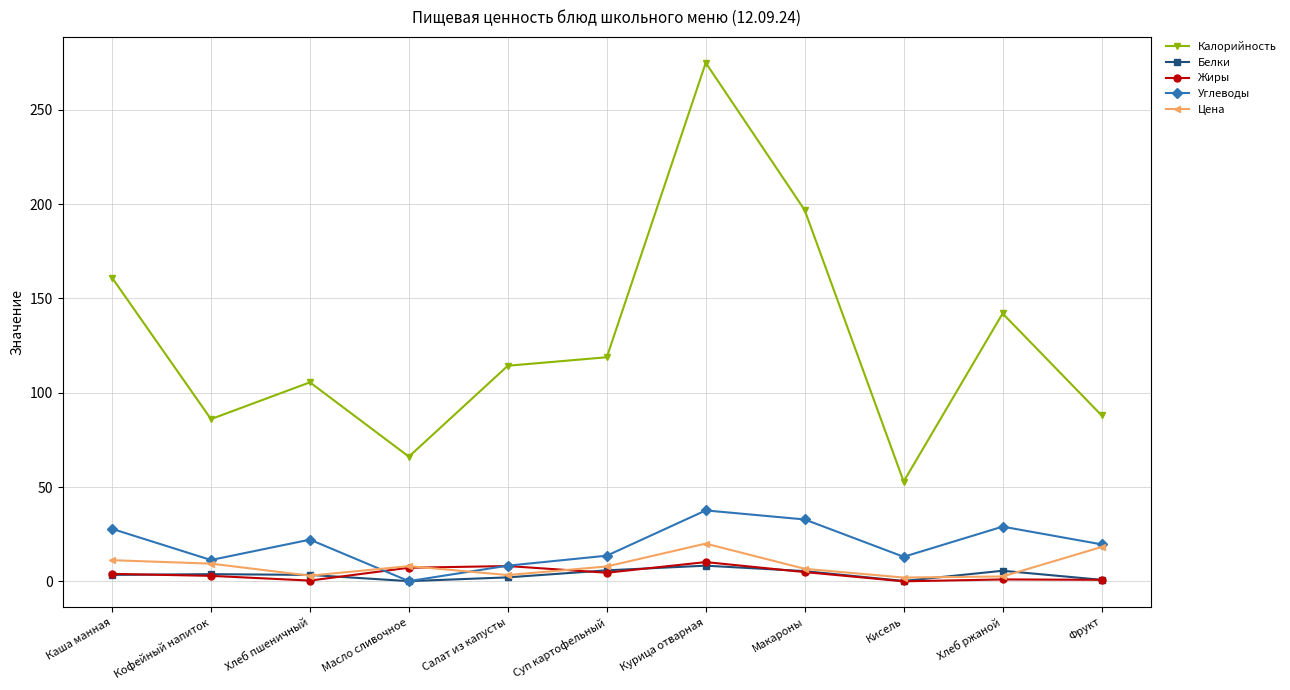

At which label is Углеводы closest to 18?

Фрукт